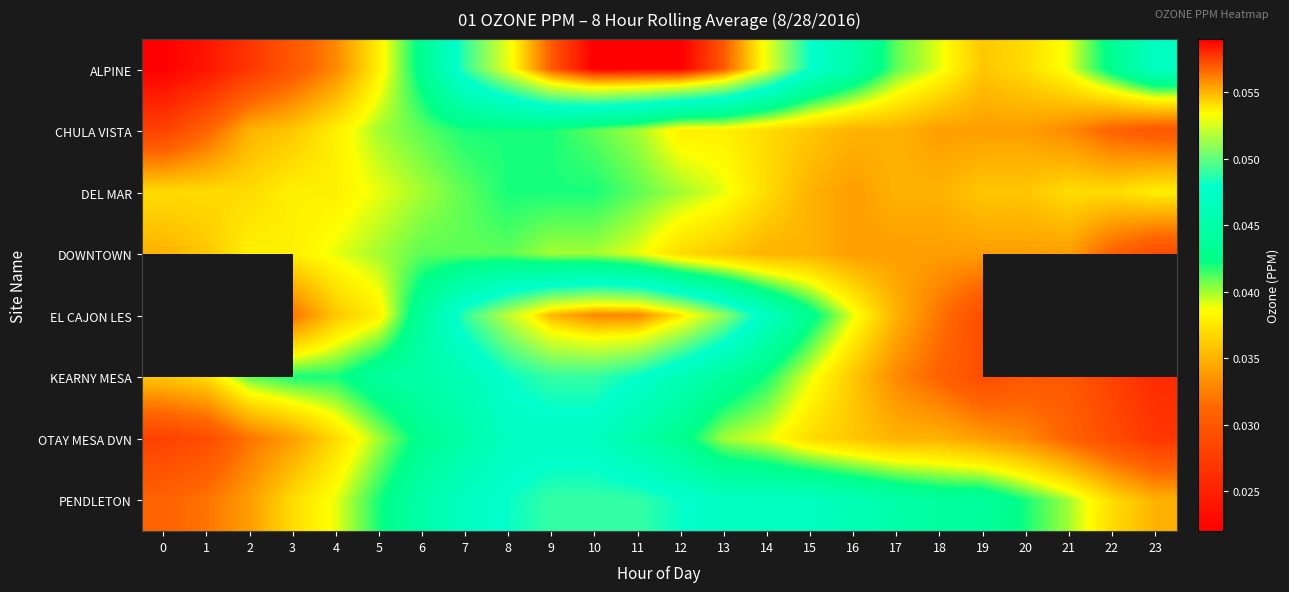

List the series in order of their peak value, lowest first.

DOWNTOWN, CHULA VISTA, DEL MAR, OTAY MESA DVN, KEARNY MESA, PENDLETON, EL CAJON LES, ALPINE